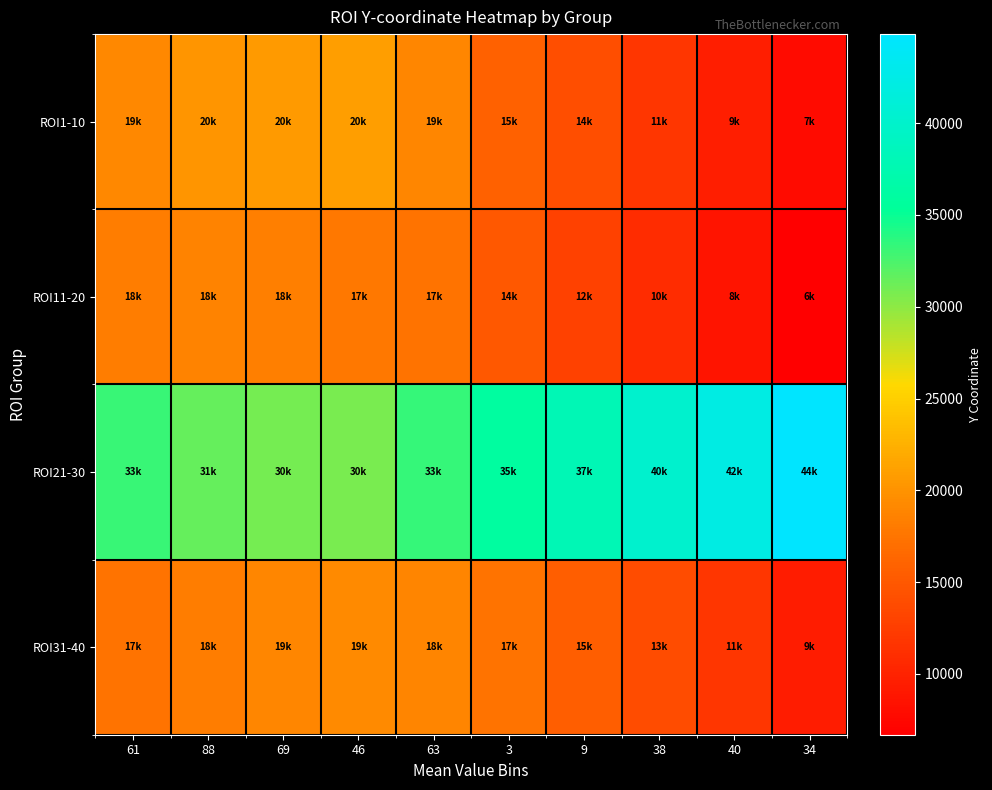

Reading left to right, transcribe all the data shown in this chart.

ROI1-10: 61=19086	88=20243	69=20564	46=20885	63=19022	3=15809	9=14009	38=11824	40=9639	34=7840
ROI11-20: 61=18251	88=18700	69=18443	46=17865	63=17415	3=14973	9=12917	38=10925	40=8675	34=6683
ROI21-30: 61=33224	88=31489	69=30846	46=30782	63=33352	3=35923	9=37915	38=40100	40=42285	34=44855
ROI31-40: 61=17351	88=18186	69=19022	46=19214	63=18765	3=17351	9=15616	38=13945	40=11760	34=9447